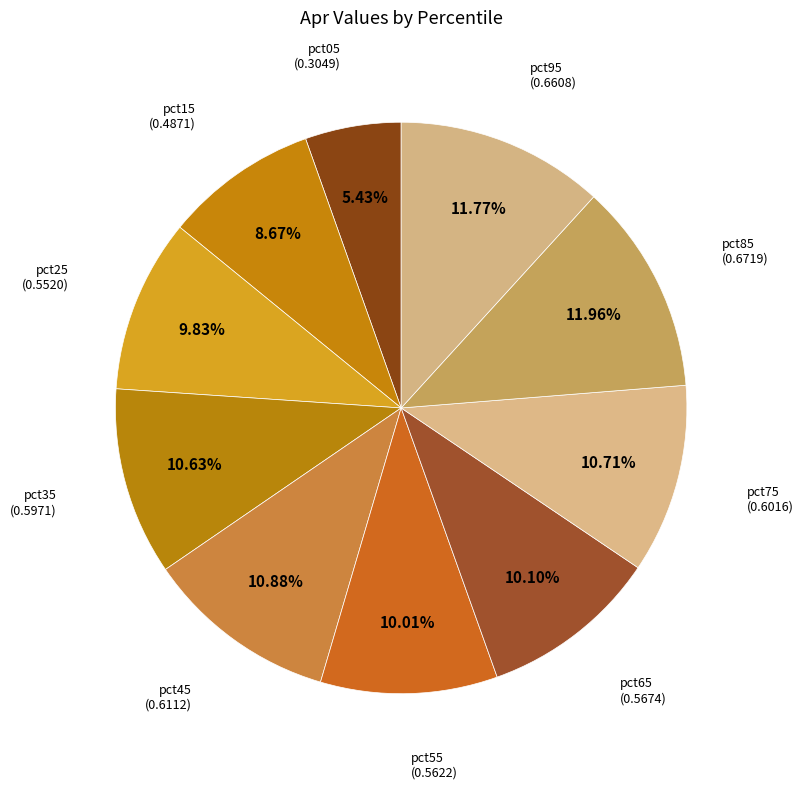

How many slices are in this pie chart?

10